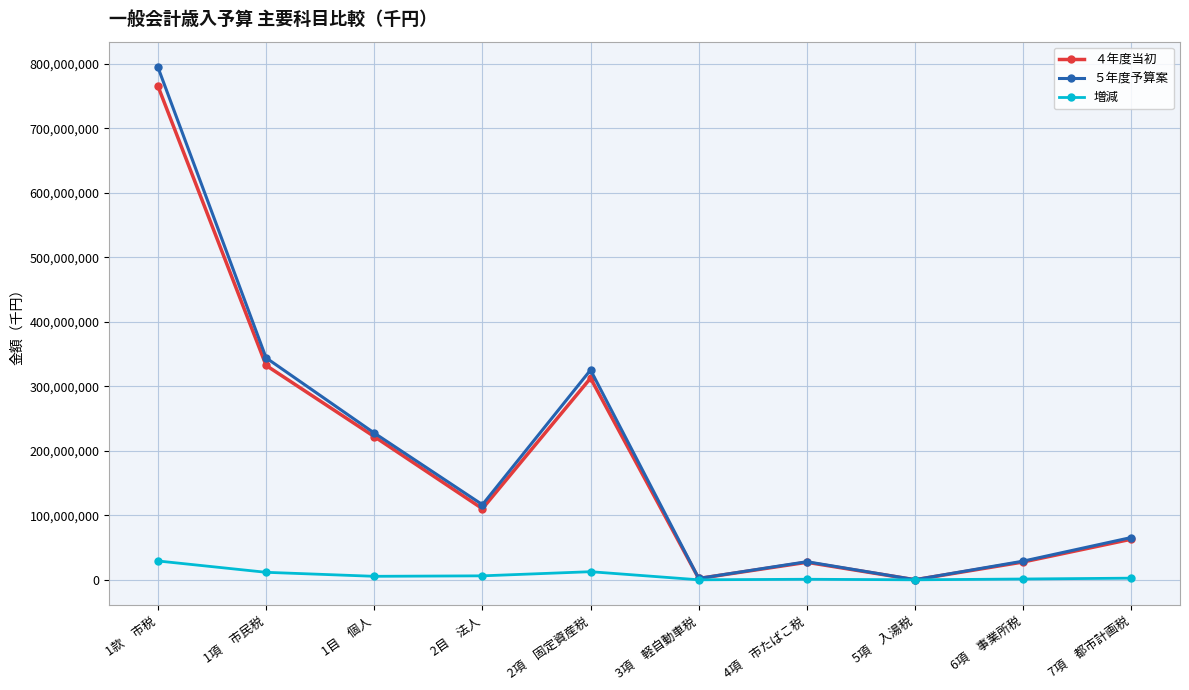

What are all the series names shown in the legend?

４年度当初, ５年度予算案, 増減